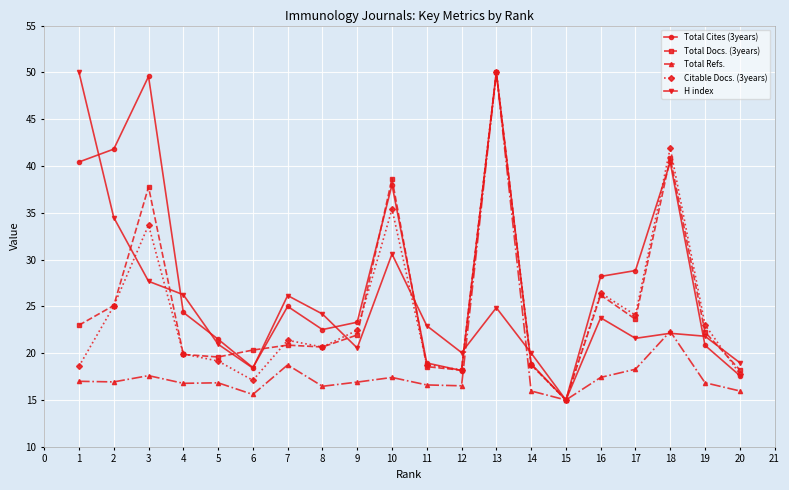

The value of H index at 14 is 31.7. True or false?

False